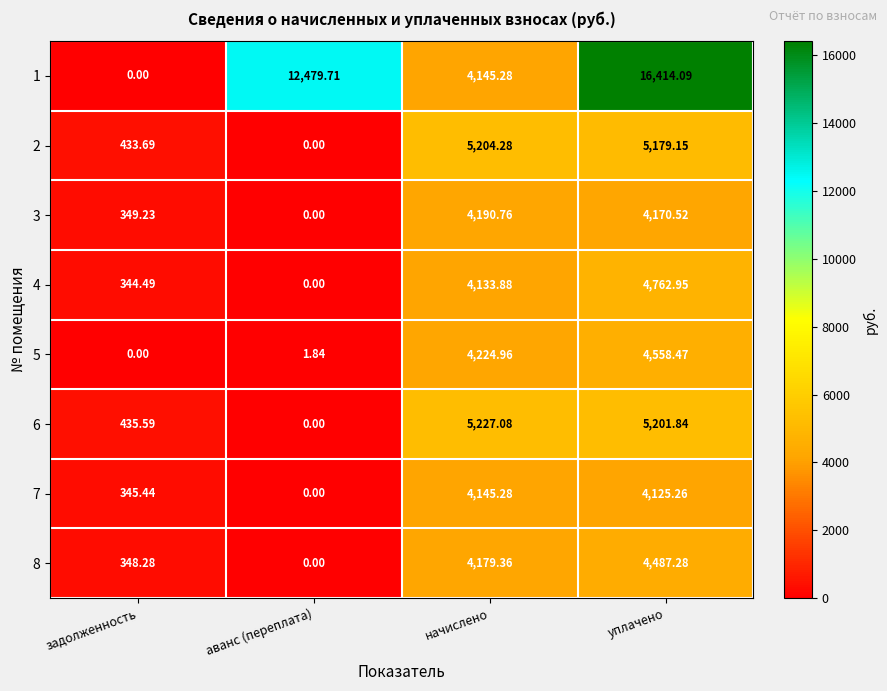

What is the greatest value displayed?

16414.1